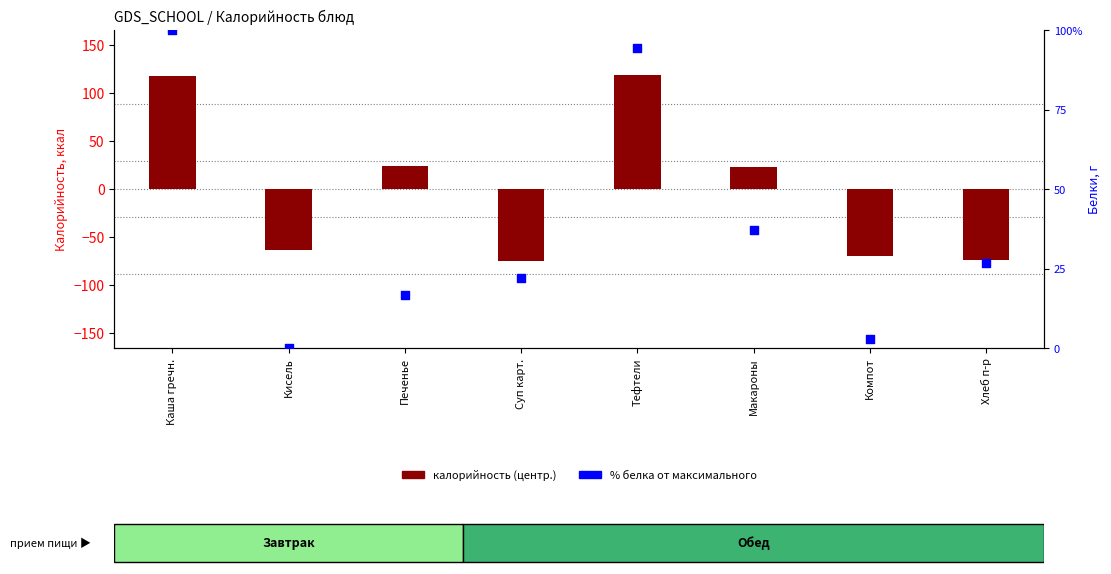

At how many categories does at least one series exceed 45?

2